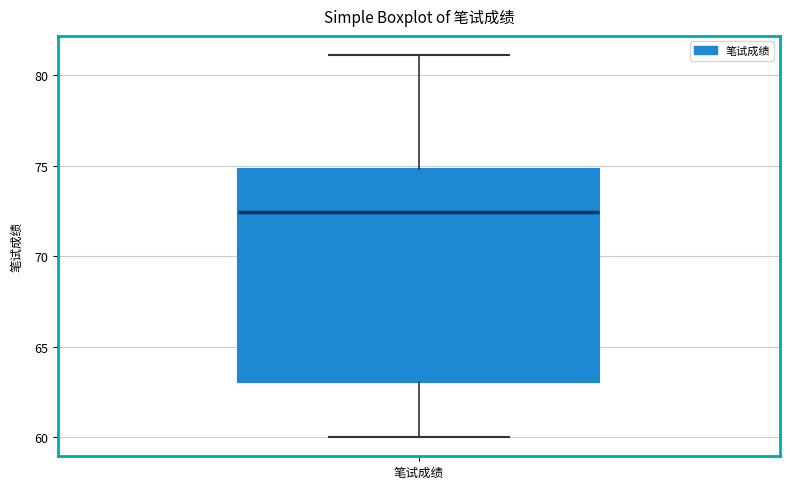

Where does the median line of the box for 笔试成绩 sit on the y-axis? The values are not printed on the chart, so give them approximately, as read against the axis.

72.5